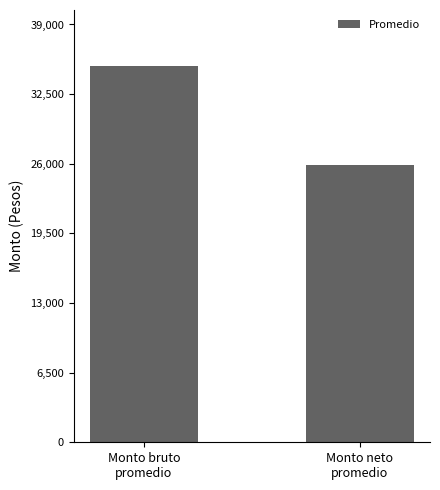

What is the change in value from Monto bruto
promedio to Monto neto
promedio?

-9183.3